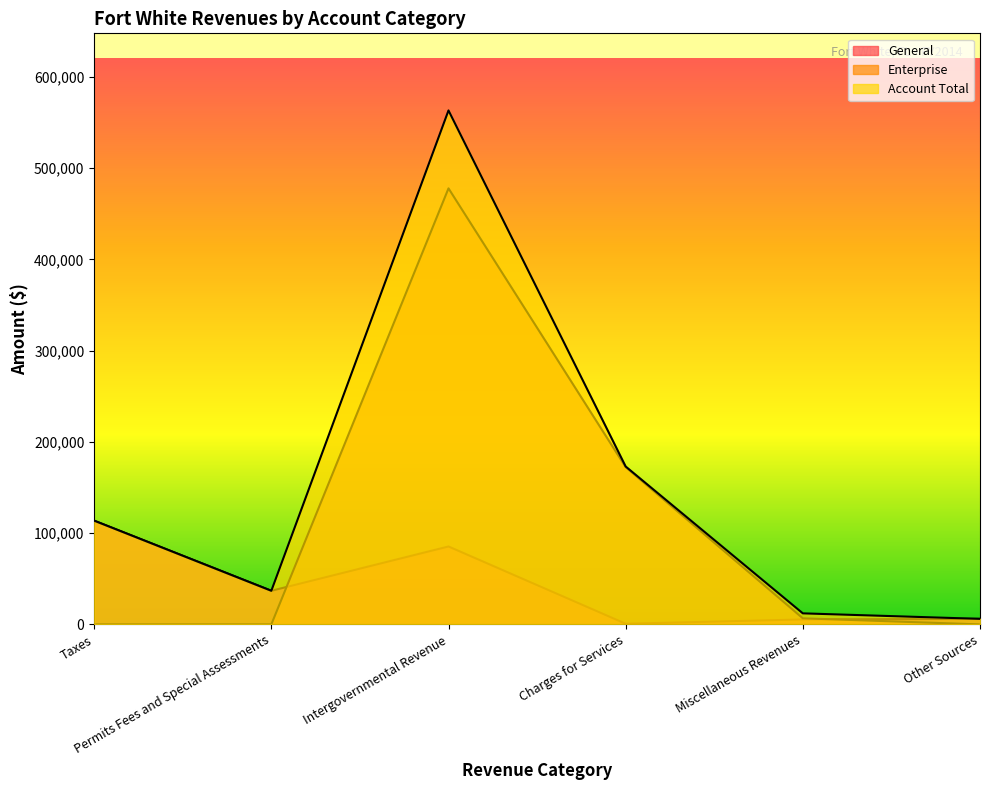

What is the difference between the highest and lowest values at Permits Fees and Special Assessments?

36834